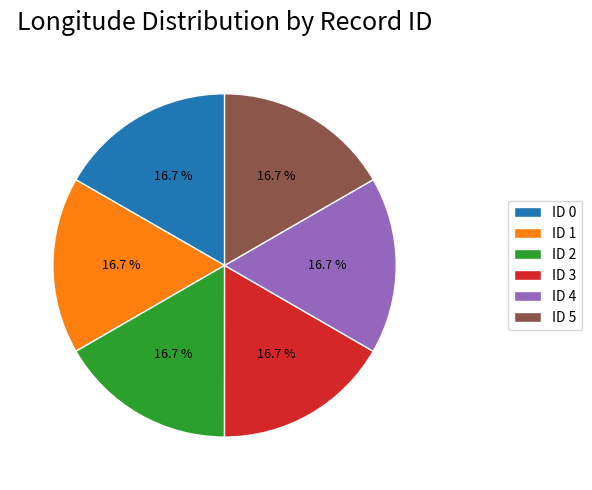

To the nearest percent, what portion does ID 5 represent?

17%